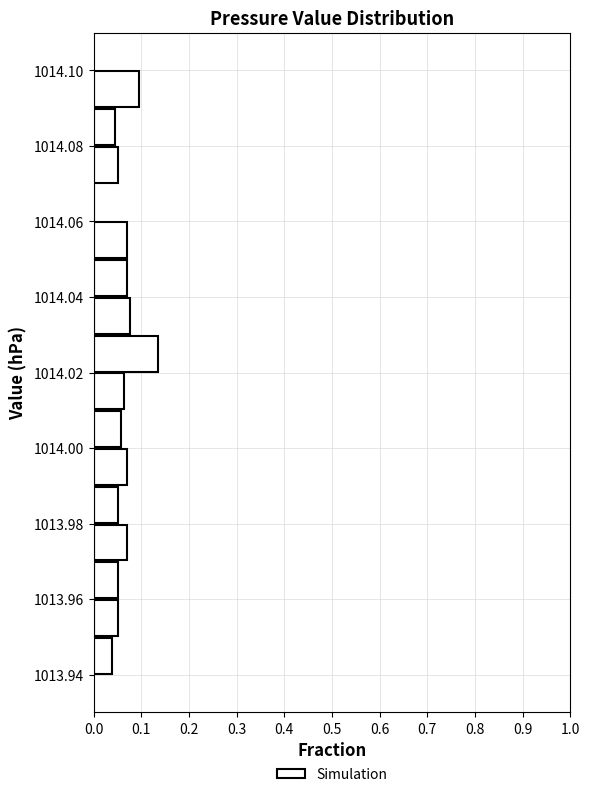

Over which range of the y-axis is the bar longest?

1014.02 to 1014.03